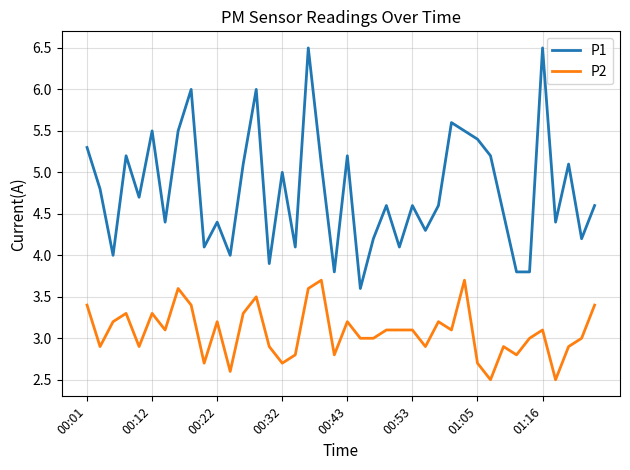

What is the difference between the maximum and minimum values in the P2 series?

1.2